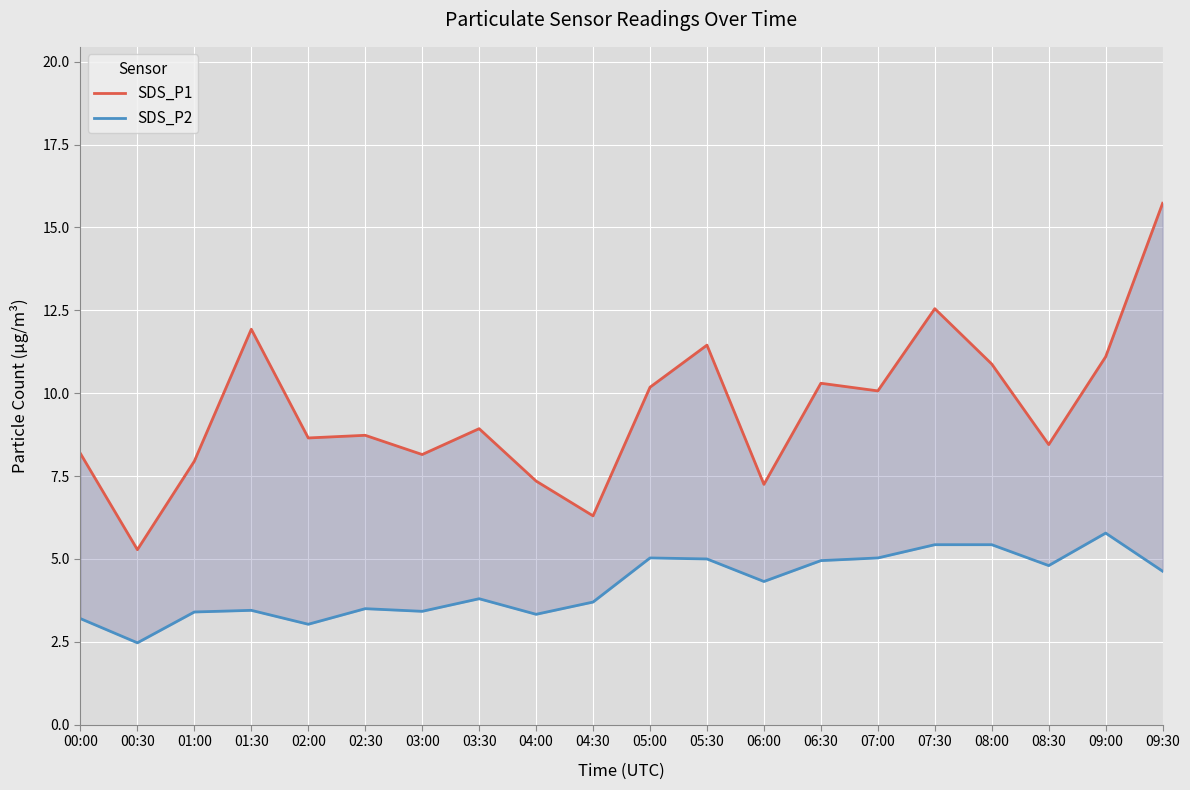

How many data points does each series have?

20